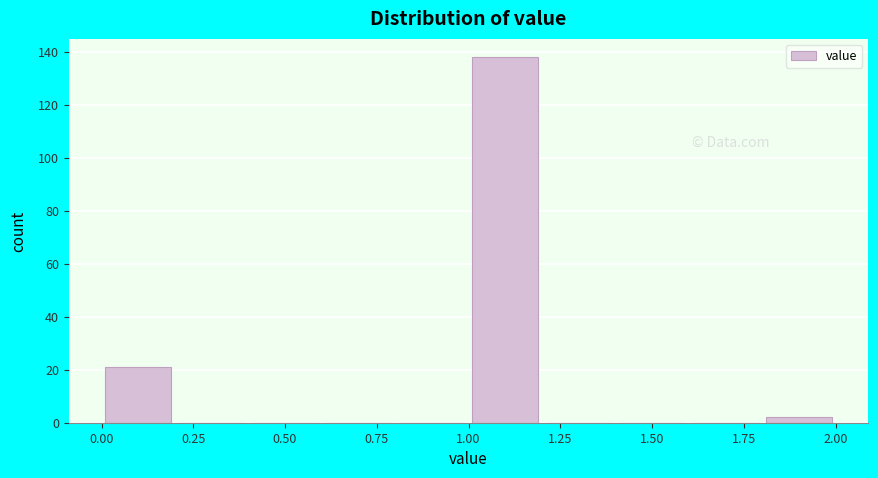

Reading left to right, list every bar in this chart as the range it spans on the x-axis followed by its height. The values are not printed on the chart, so give them approximately, as read against the axis.

0.0 to 0.2: 22
0.2 to 0.4: 0
0.4 to 0.6: 0
0.6 to 0.8: 0
0.8 to 1.0: 0
1.0 to 1.2: 138
1.2 to 1.4: 0
1.4 to 1.6: 0
1.6 to 1.8: 0
1.8 to 2.0: 2